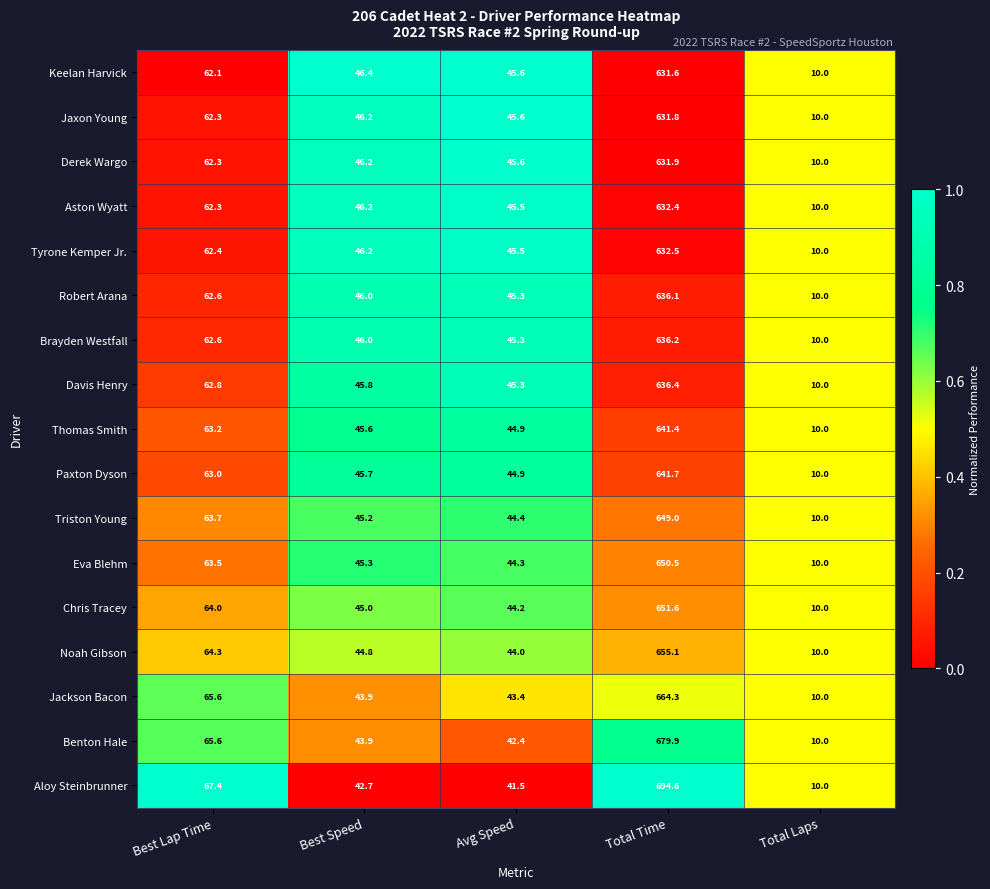

What is the spread (max minus min) of values at Best Lap Time?

5.3